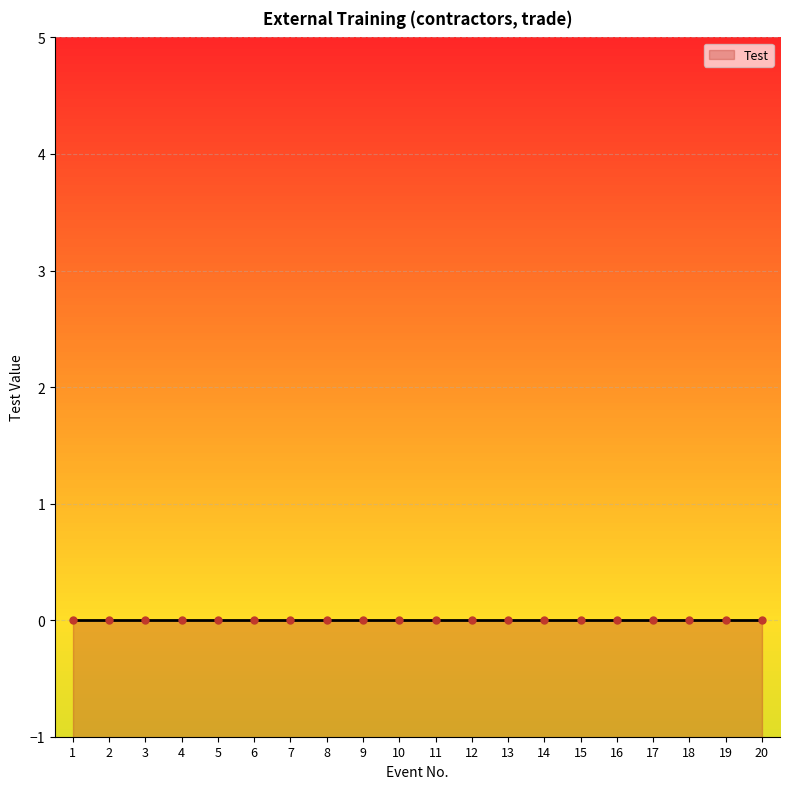

Between 17 and 12, which is larger?

17